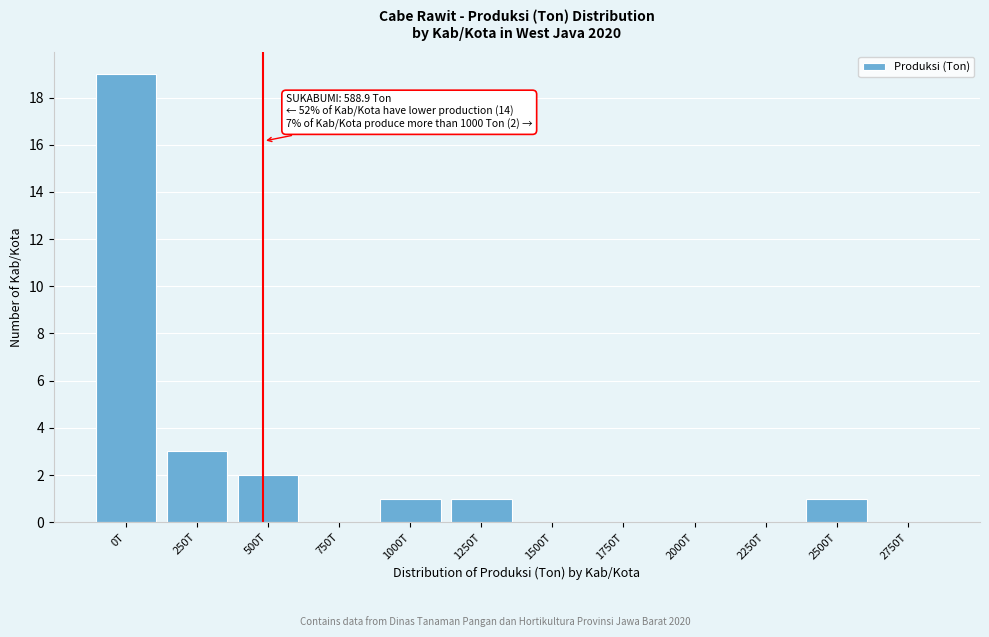

Reading left to right, list all the values displayed in this chart.

0T=19	250T=3	500T=2	750T=0	1000T=1	1250T=1	1500T=0	1750T=0	2000T=0	2250T=0	2500T=1	2750T=0